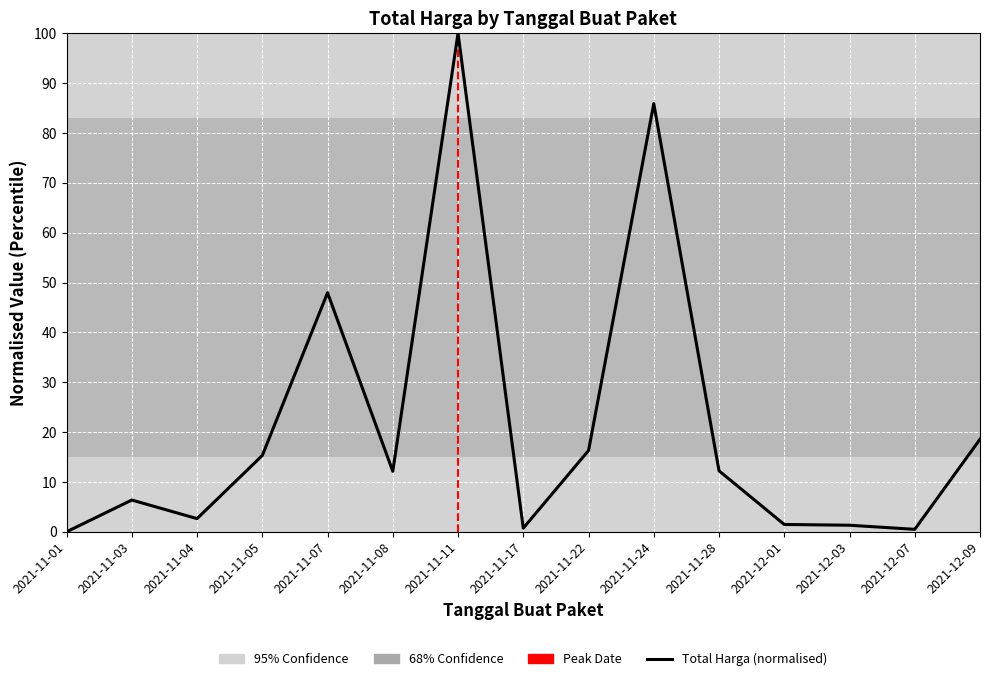

Which label corresponds to the smallest value in the chart?

2021-11-01